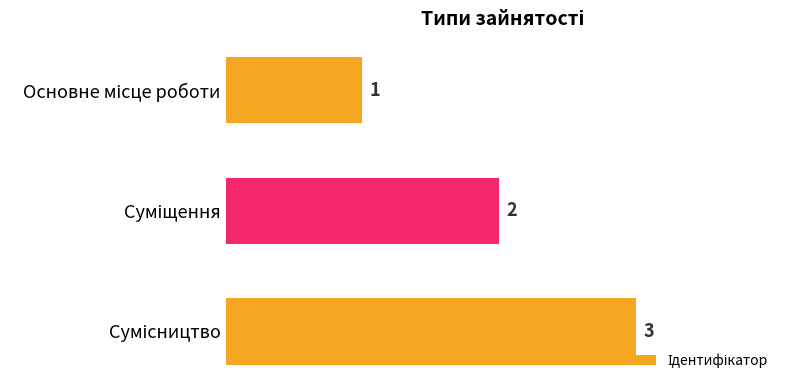

What is the greatest value displayed?

3